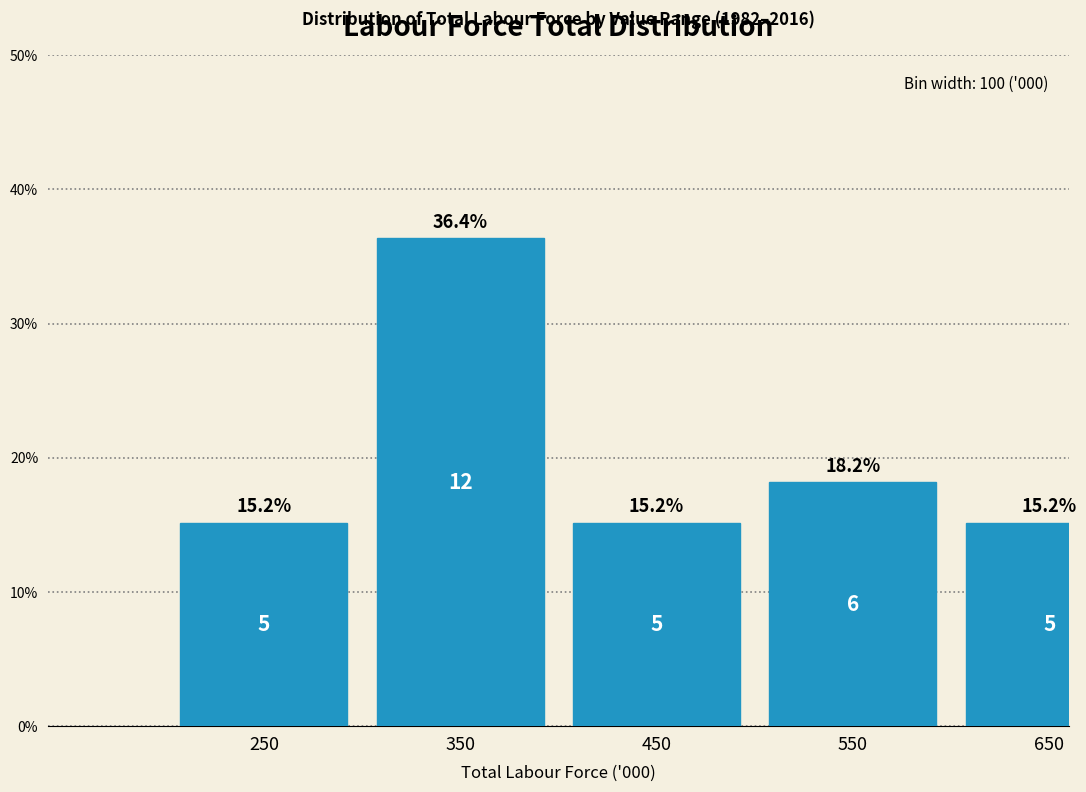

Reading right to left, list all the values displayed in this chart.

15.2	18.2	15.2	36.4	15.2